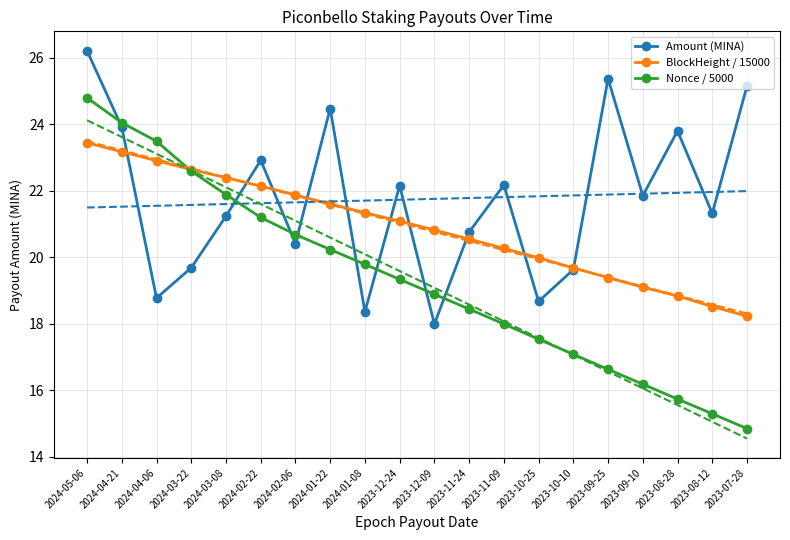

At which category is the sum across all series the highest?

2024-05-06